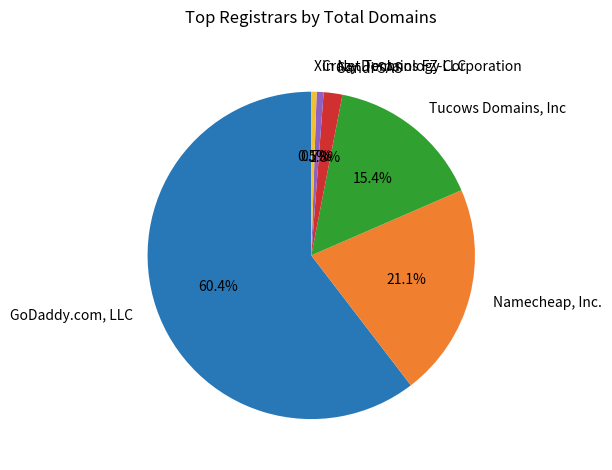

Do Xin Net Technology Corporation and Gandi SAS together represent more than half of the pie?

No